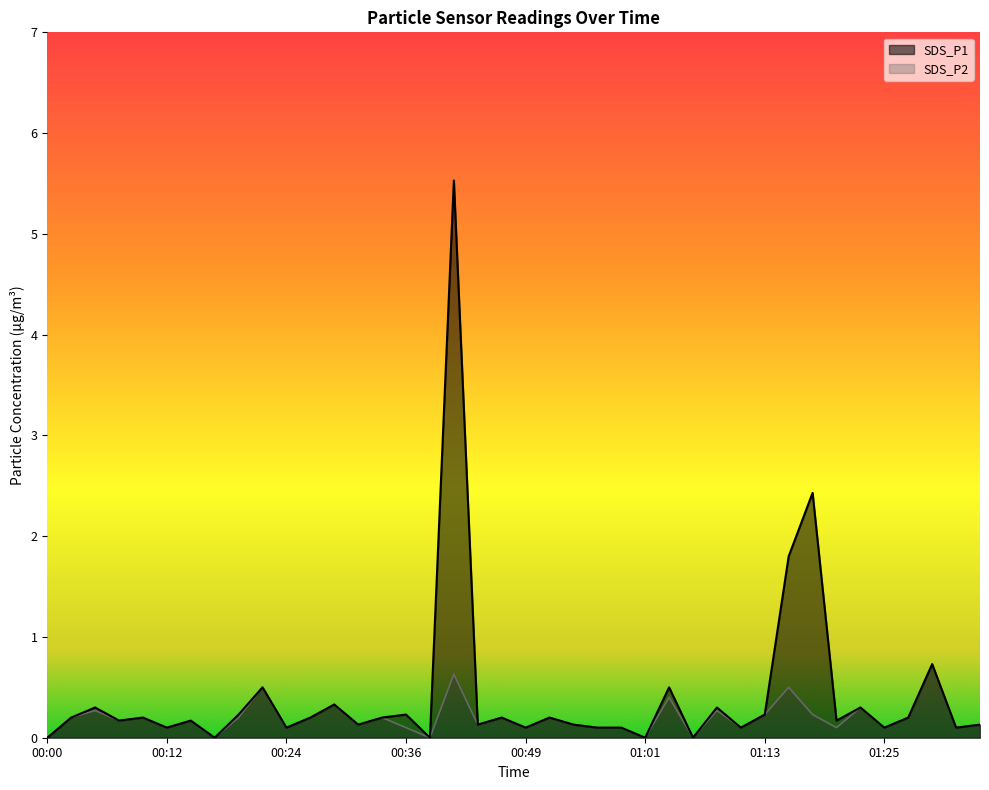

Reading left to right, list all the values displayed in this chart.

SDS_P1: 00:00=0.0	00:02=0.2	00:05=0.3	00:07=0.2	00:10=0.2	00:12=0.1	00:15=0.2	00:17=0.0	00:19=0.2	00:22=0.5	00:24=0.1	00:27=0.2	00:29=0.3	00:32=0.1	00:34=0.2	00:36=0.2	00:39=0.0	00:41=5.5	00:44=0.1	00:46=0.2	00:49=0.1	00:51=0.2	00:53=0.1	00:56=0.1	00:58=0.1	01:01=0.0	01:03=0.5	01:06=0.0	01:08=0.3	01:10=0.1	01:13=0.2	01:15=1.8	01:18=2.4	01:20=0.2	01:22=0.3	01:25=0.1	01:27=0.2	01:30=0.7	01:32=0.1	01:35=0.1
SDS_P2: 00:00=0.0	00:02=0.2	00:05=0.3	00:07=0.2	00:10=0.2	00:12=0.1	00:15=0.2	00:17=0.0	00:19=0.2	00:22=0.5	00:24=0.1	00:27=0.2	00:29=0.3	00:32=0.1	00:34=0.2	00:36=0.1	00:39=0.0	00:41=0.6	00:44=0.1	00:46=0.2	00:49=0.1	00:51=0.2	00:53=0.1	00:56=0.1	00:58=0.1	01:01=0.0	01:03=0.4	01:06=0.0	01:08=0.3	01:10=0.1	01:13=0.2	01:15=0.5	01:18=0.2	01:20=0.1	01:22=0.3	01:25=0.1	01:27=0.2	01:30=0.7	01:32=0.1	01:35=0.1